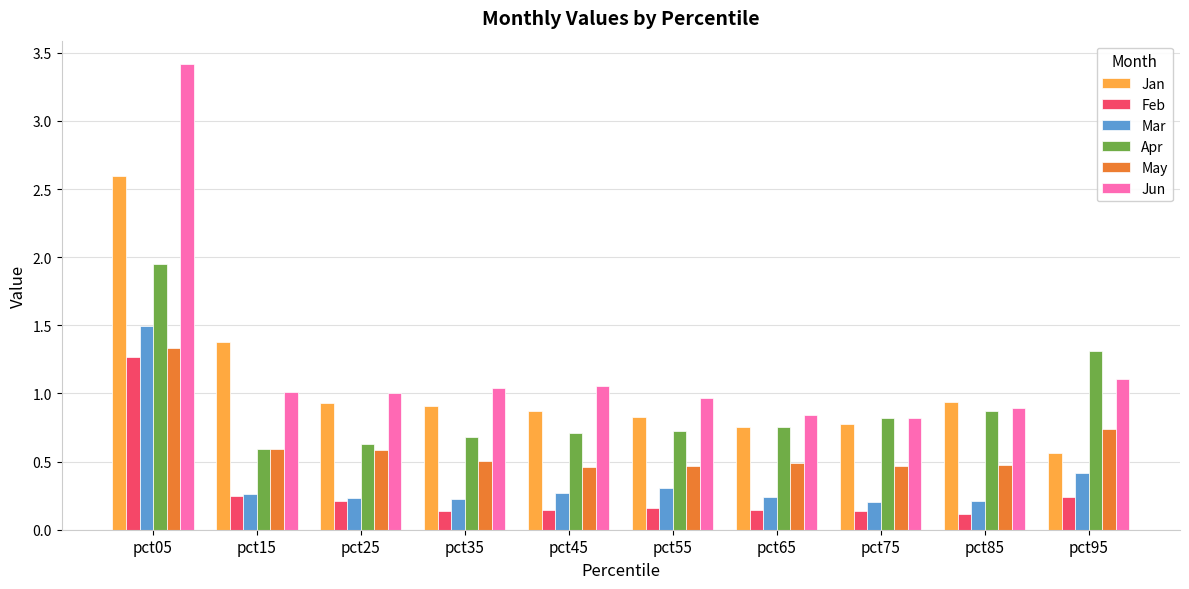

What is the sum of the Apr values at pct95 and pct15?

1.9